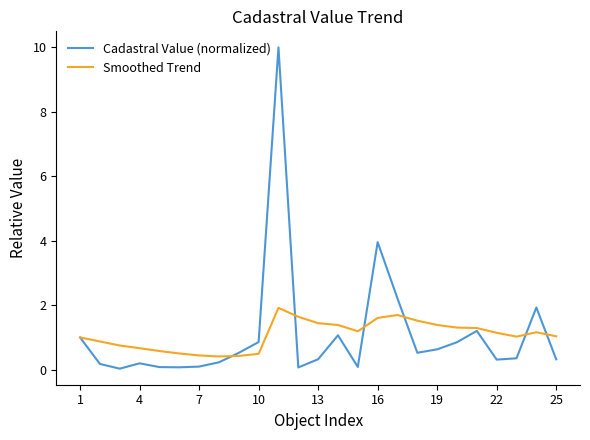

List the series in order of their peak value, lowest first.

Smoothed Trend, Cadastral Value (normalized)